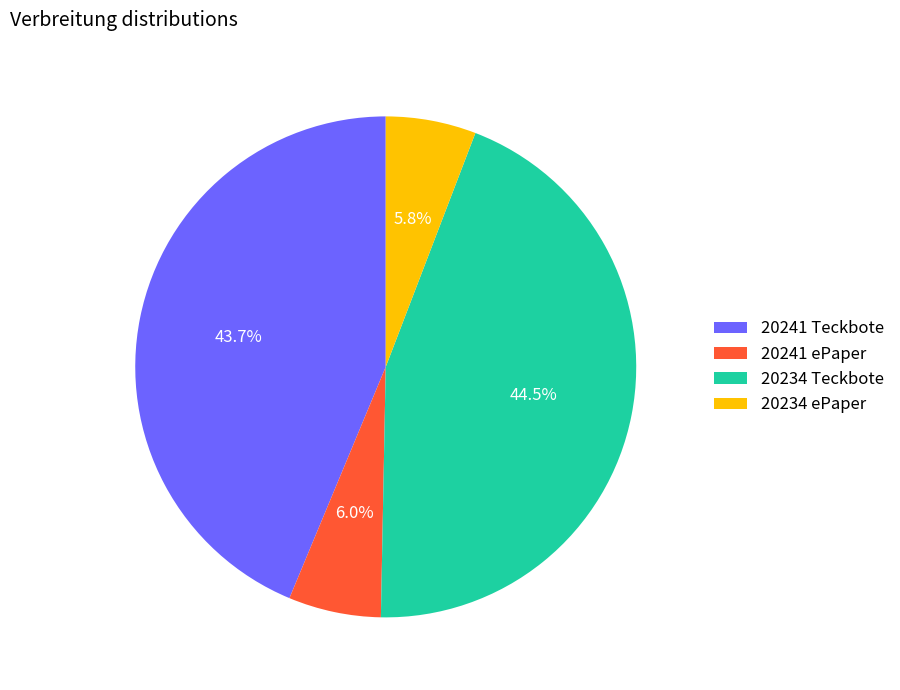

To the nearest percent, what portion does 20241 ePaper represent?

6%